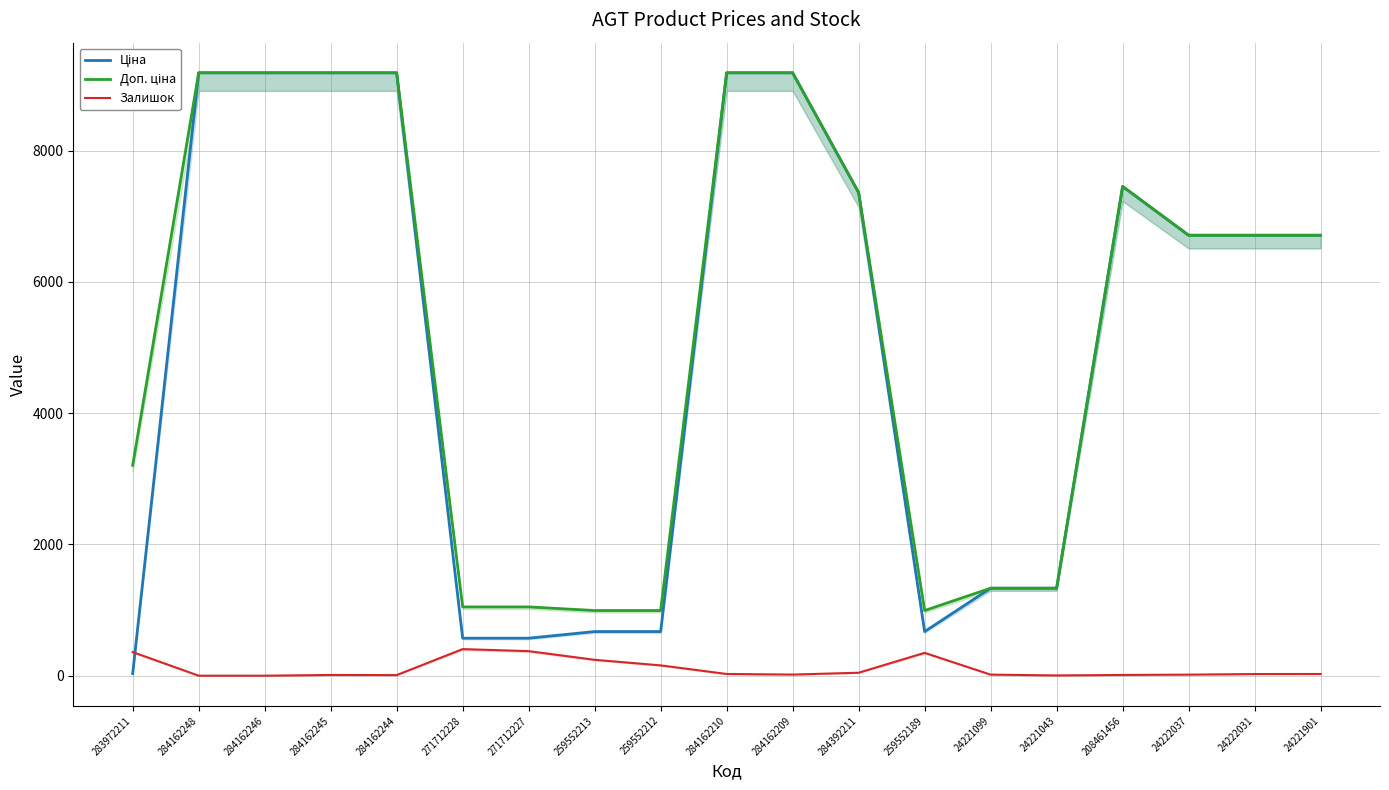

At which label does Ціна reach its peak?

284162248